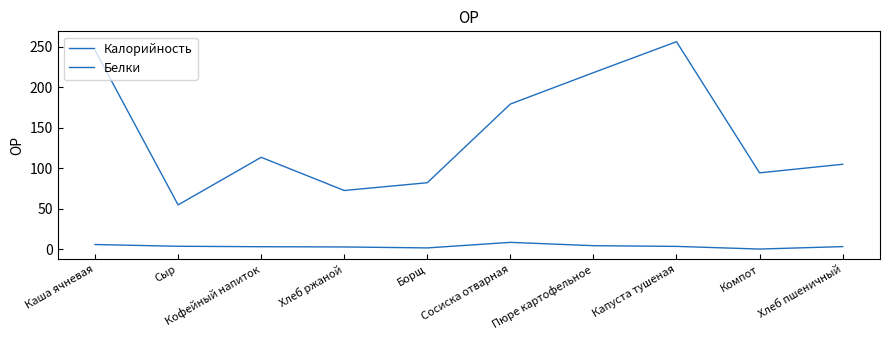

How many interior local peaks does the Калорийность series have?

2